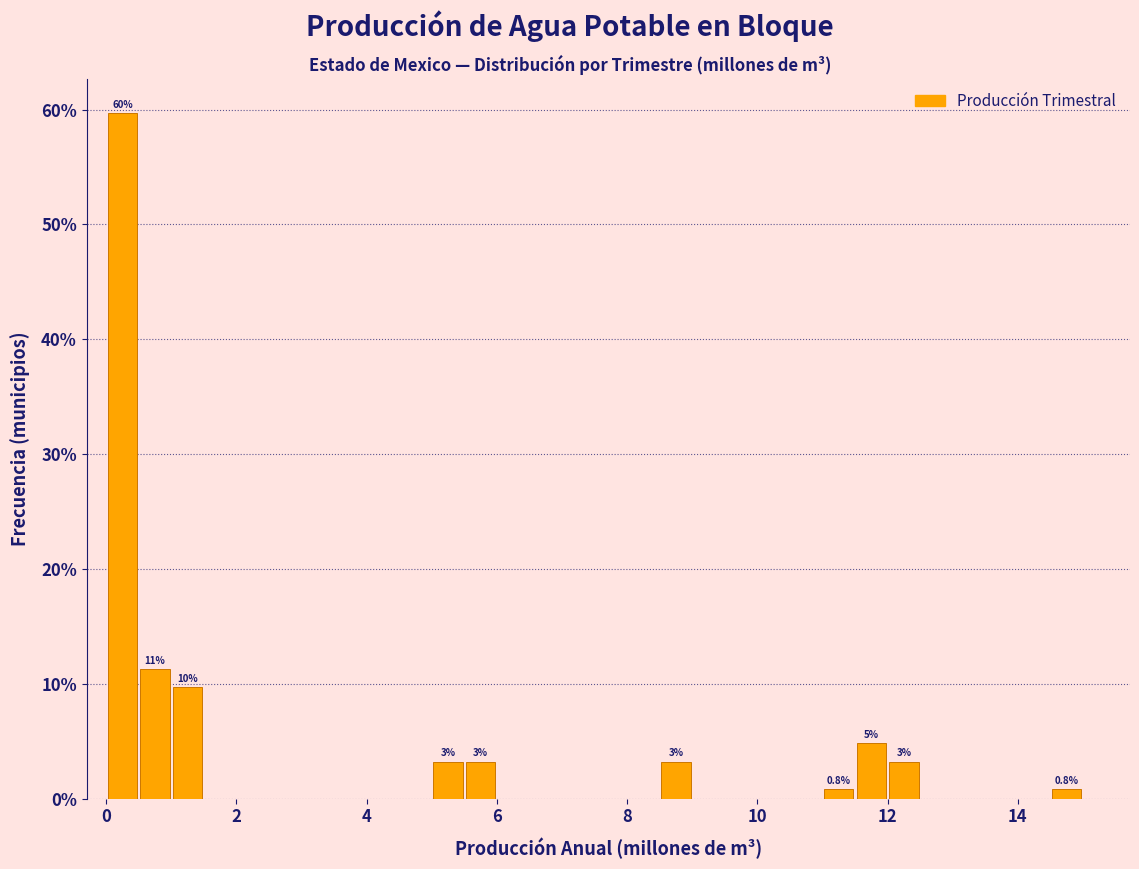

Around what value on the x-axis is the tallest bar? Give the approximate position of its centre, as read against the axis.

0.2